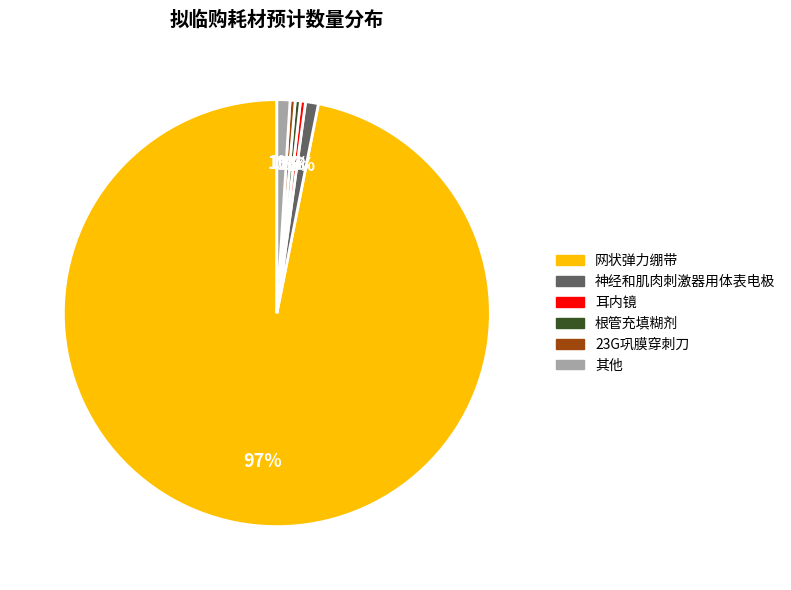

How many slices are in this pie chart?

6